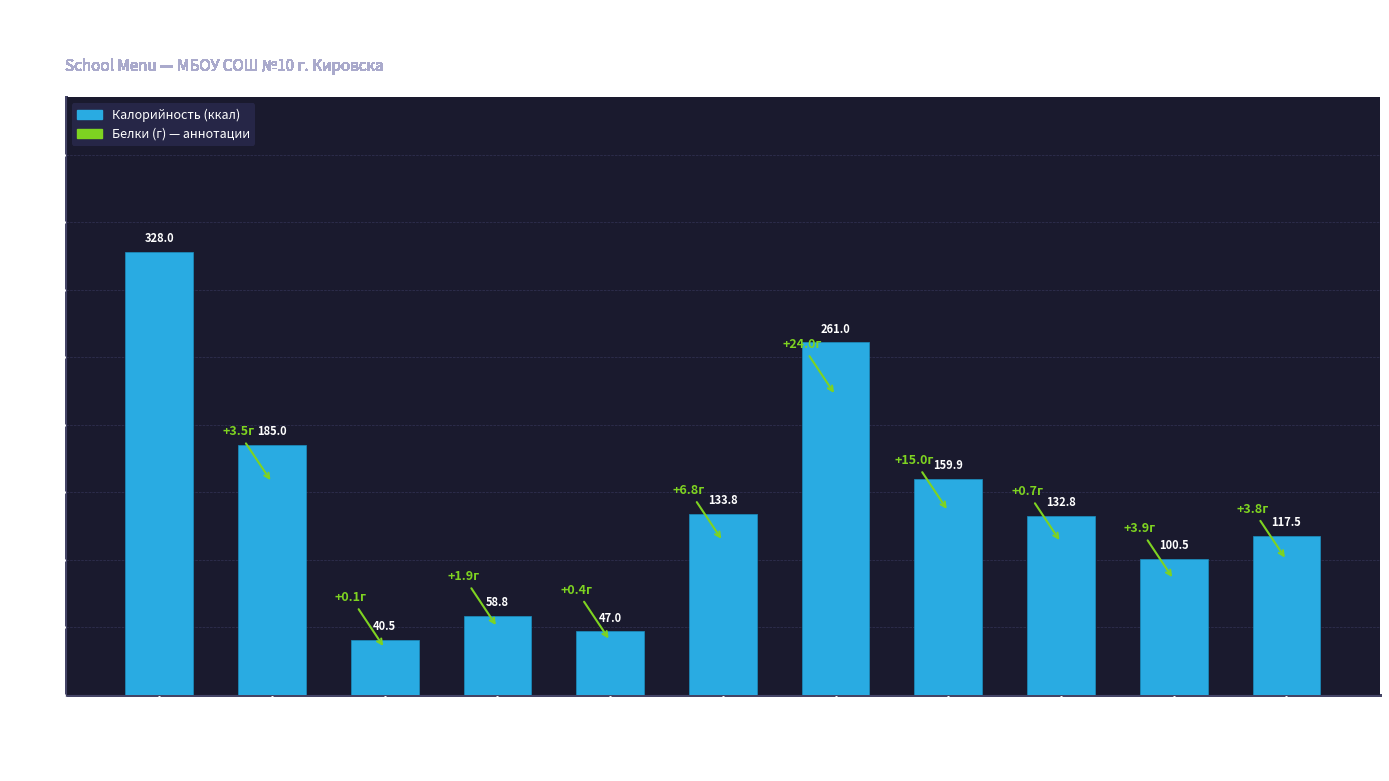

How many bars are there in total?

11